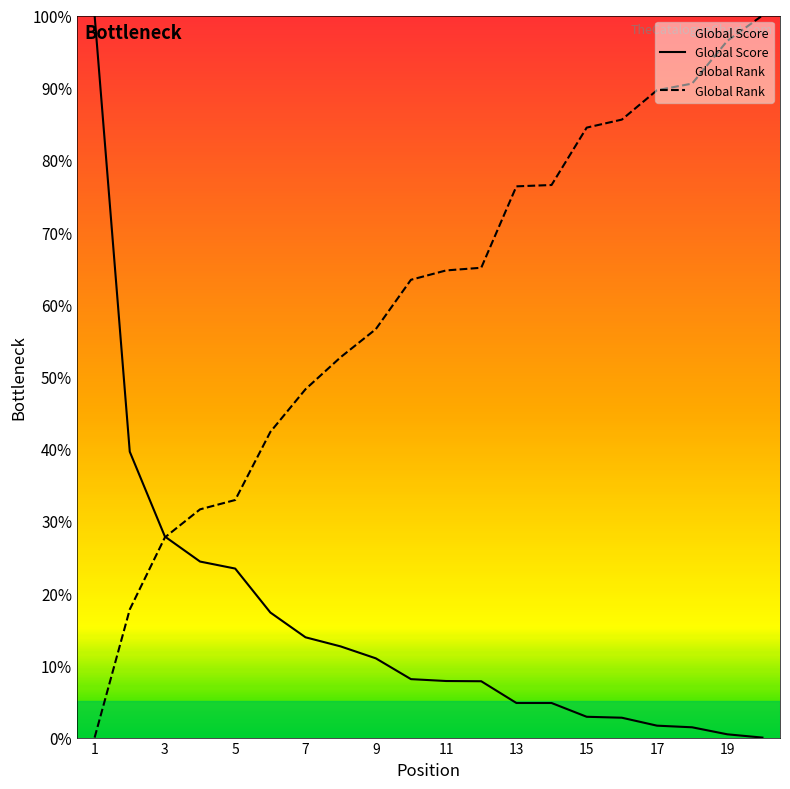

What is the greatest value displayed?

100.0